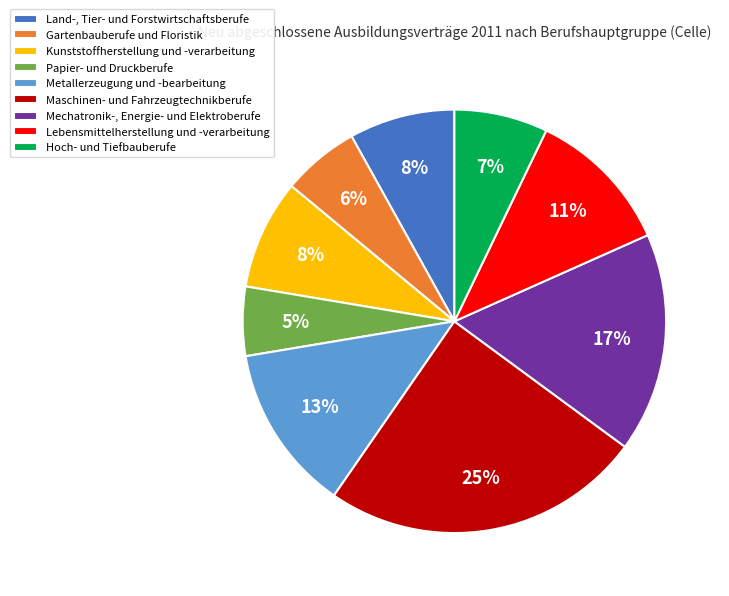

True or false: Lebensmittelherstellung und -verarbeitung accounts for 1% of the total.

False